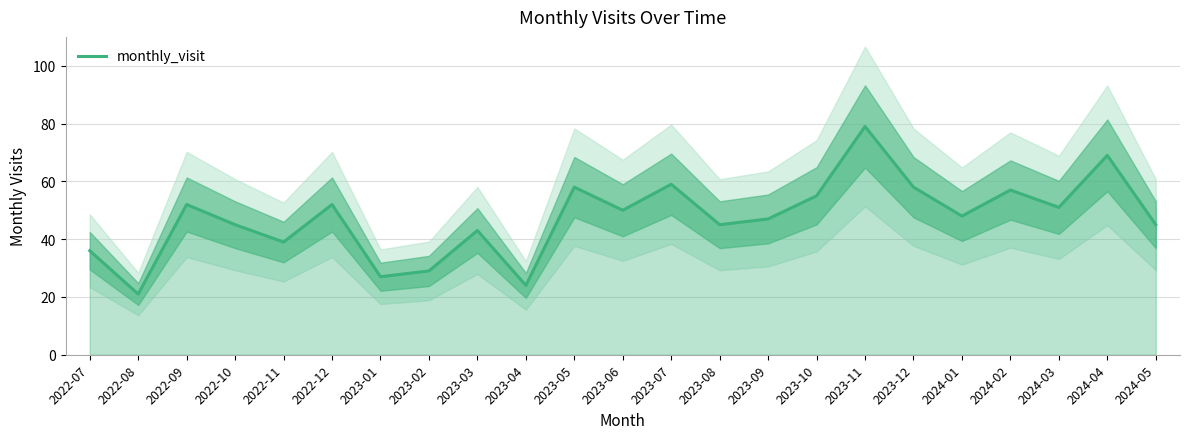

Does the chart have visible grid lines?

Yes